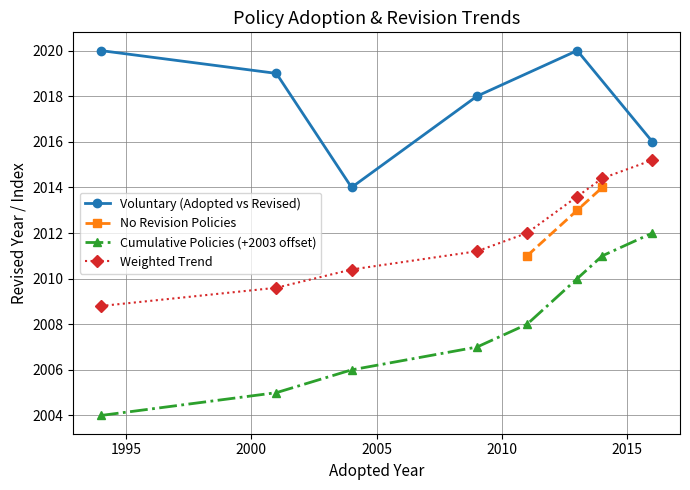

What is the highest value of the Cumulative Policies (+2003 offset) series?

2012.0